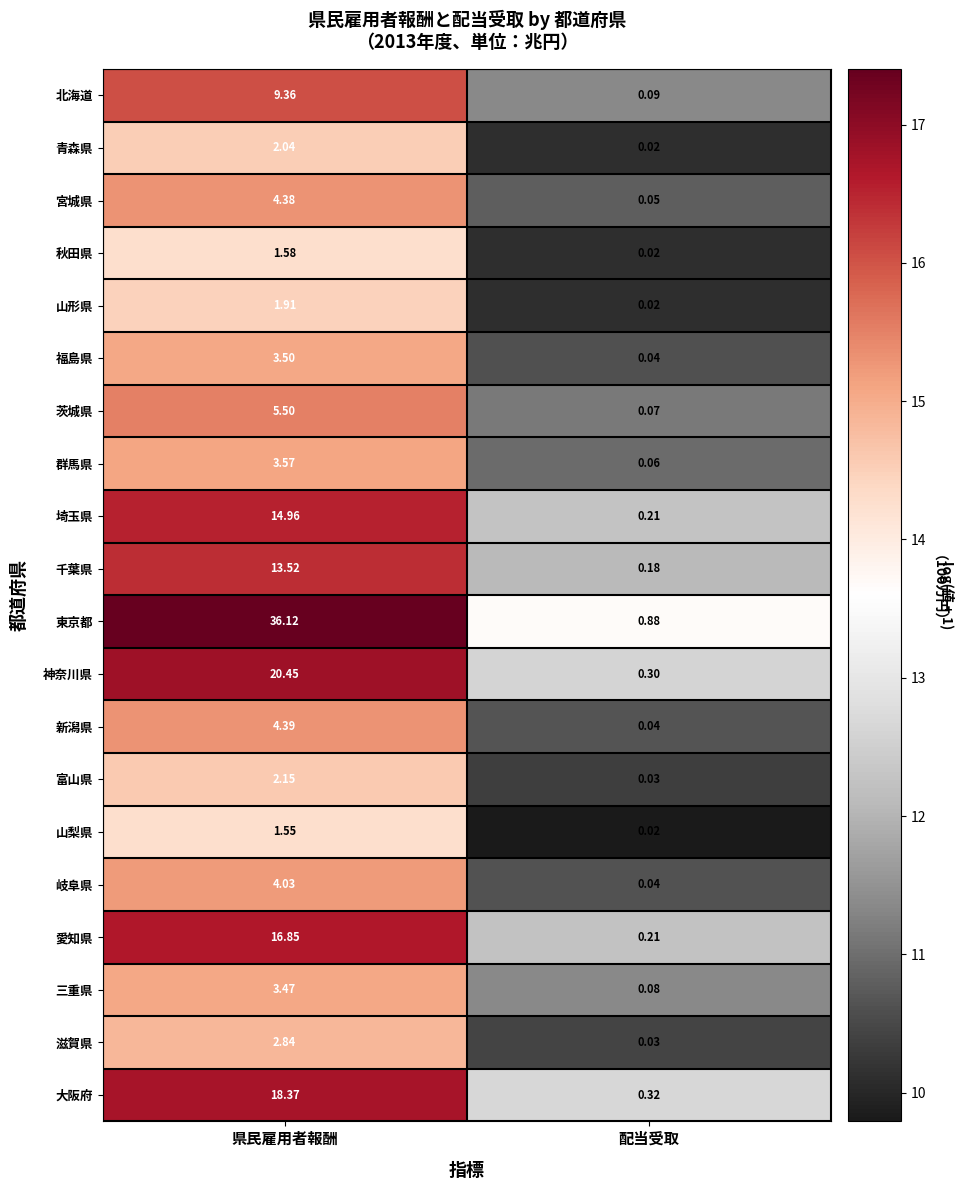

Count the number of data series in this chart.

20